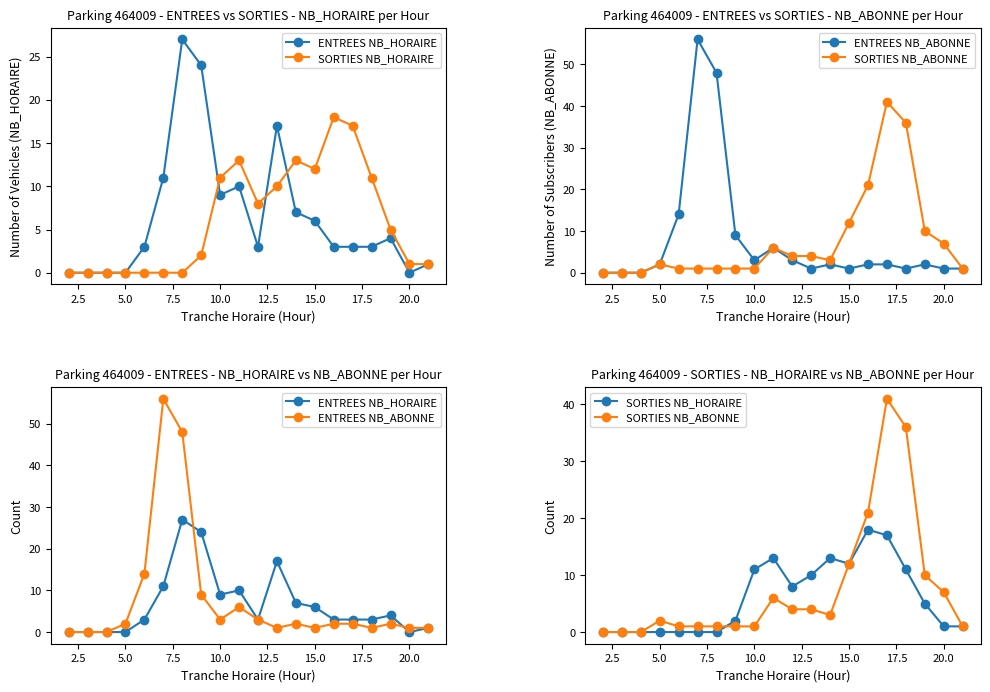

Reading left to right, transcribe all the data shown in this chart.

ENTREES NB_HORAIRE: 0	0	0	0	3	11	27	24	9	10	3	17	7	6	3	3	3	4	0	1
SORTIES NB_HORAIRE: 0	0	0	0	0	0	0	2	11	13	8	10	13	12	18	17	11	5	1	1
ENTREES NB_ABONNE: 0	0	0	2	14	56	48	9	3	6	3	1	2	1	2	2	1	2	1	1
SORTIES NB_ABONNE: 0	0	0	2	1	1	1	1	1	6	4	4	3	12	21	41	36	10	7	1